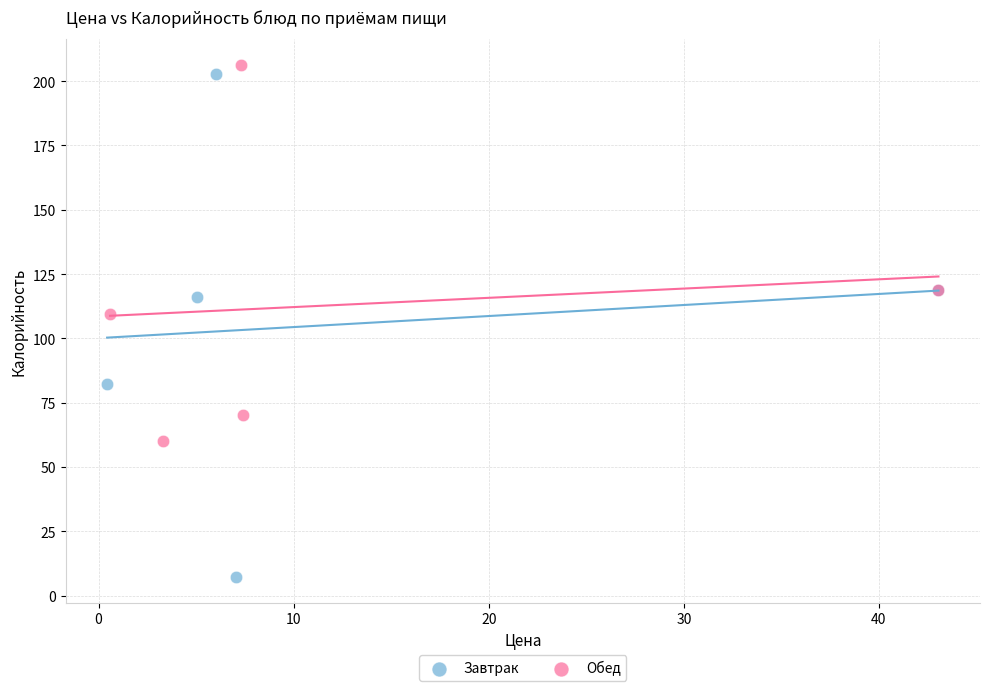

Which series contains the lowest Y value?

Завтрак